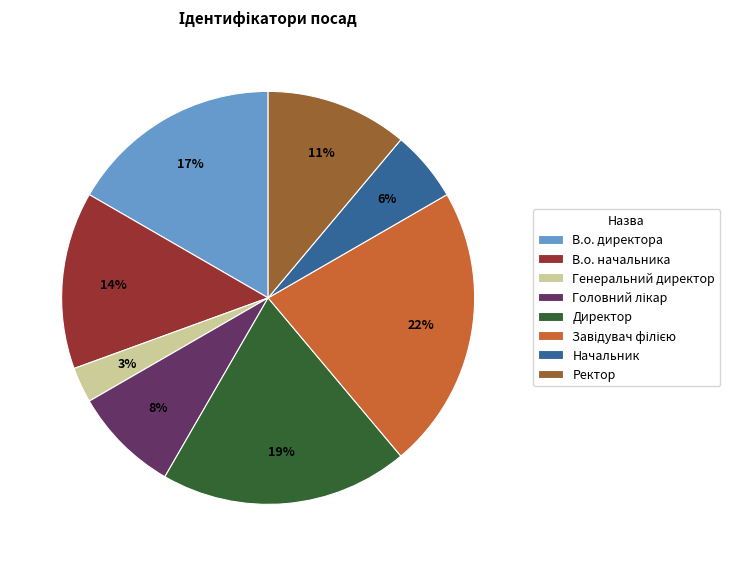

To the nearest percent, what is the combined percentage of Ректор and В.о. начальника?

25%